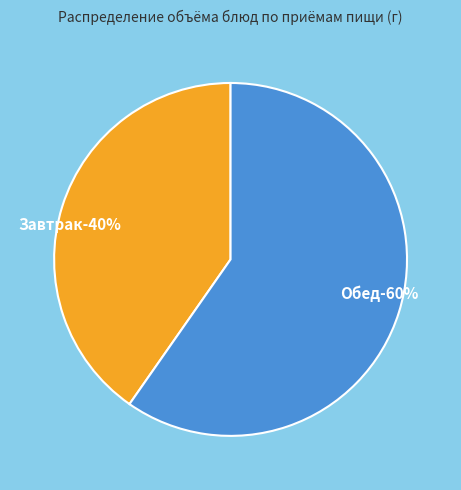

Is there a majority slice in this chart?

Yes